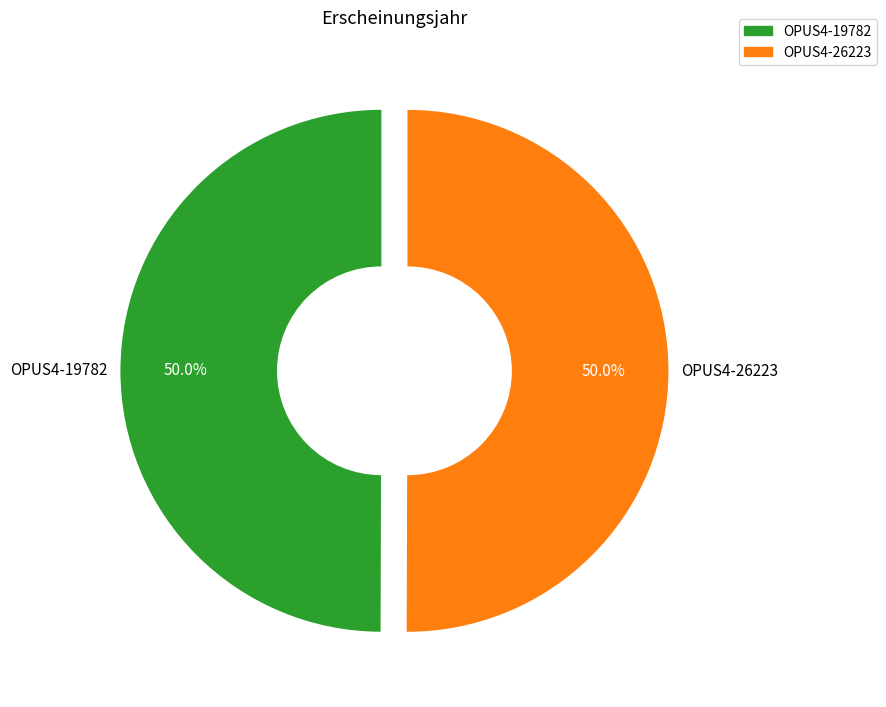

The OPUS4-26223 slice represents 50% of the pie. True or false?

True